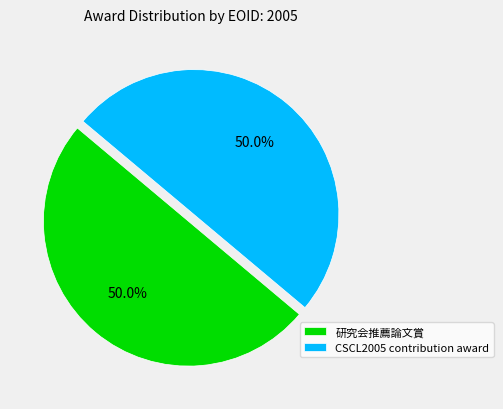

To the nearest percent, what is the average slice percentage?

50%